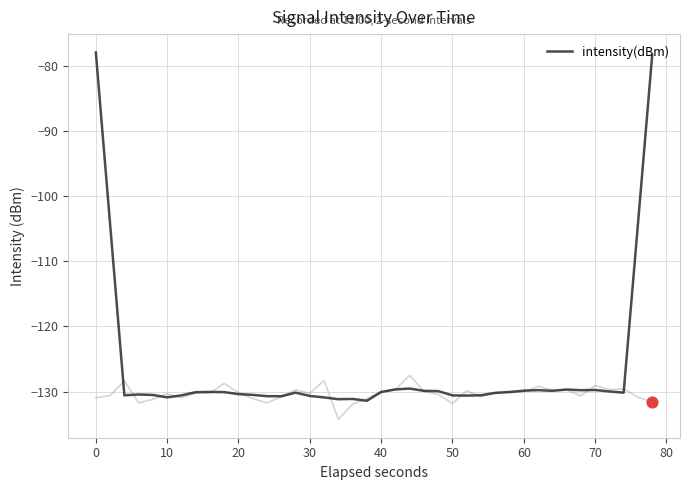

The value of intensity(dBm) at 60 is -76.5. True or false?

False